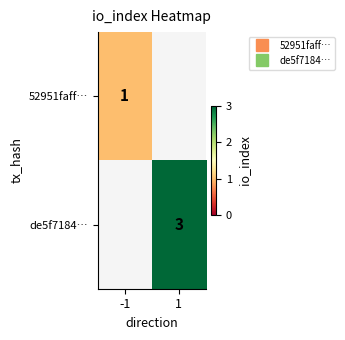

Is the value of de5f7184… at 1 greater than the value of 52951faff… at -1?

Yes